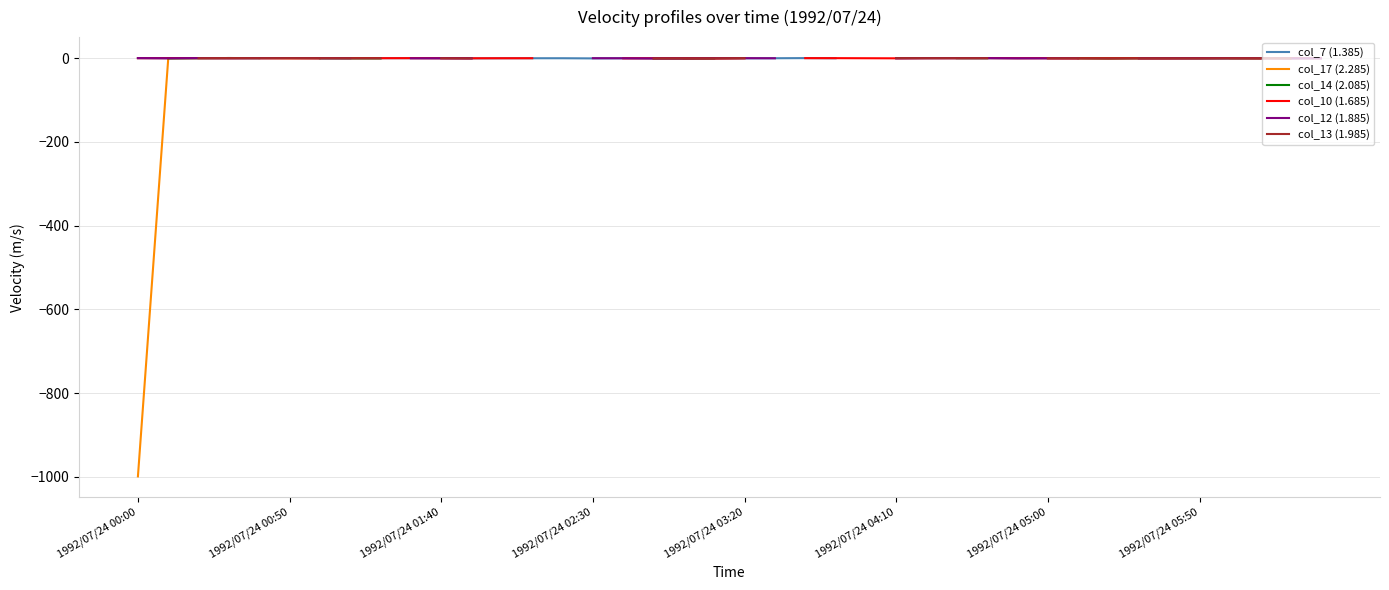

Where is the first local maximum for col_10 (1.685)?

1992/07/24 03:20